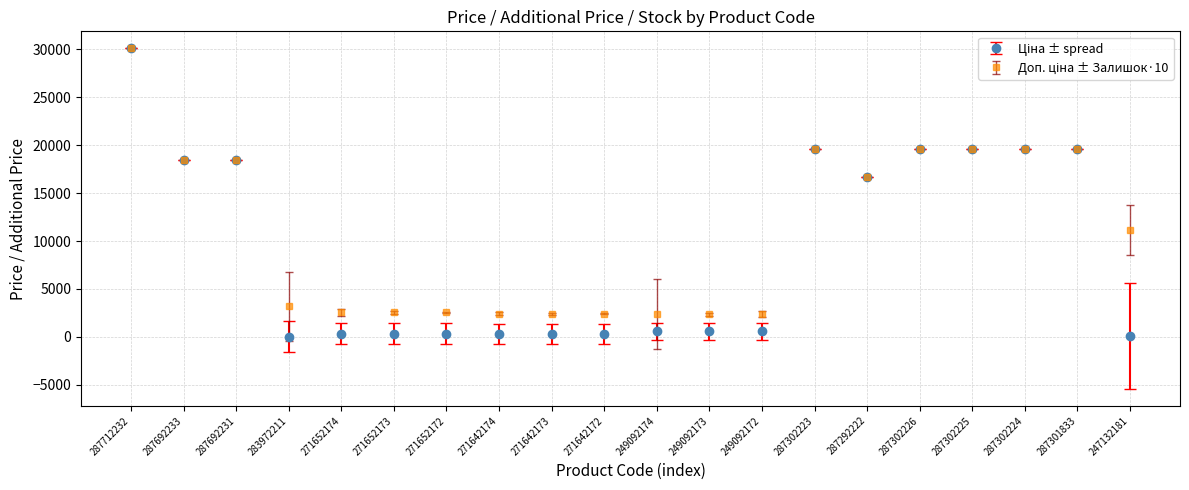

How many categories are shown in the chart?

20